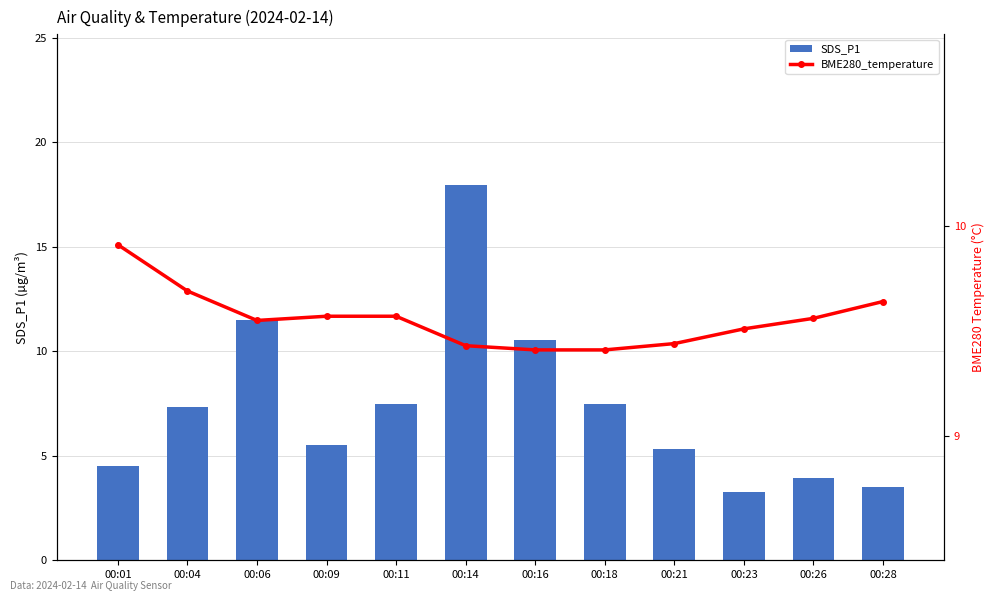

What is the smallest value displayed?

3.2